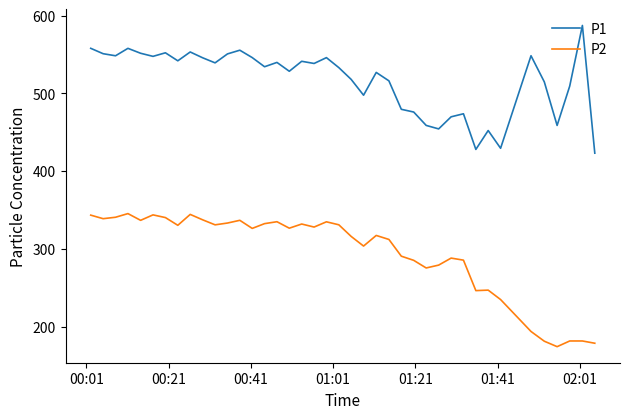

What is the sum of all P1 values?

20685.8